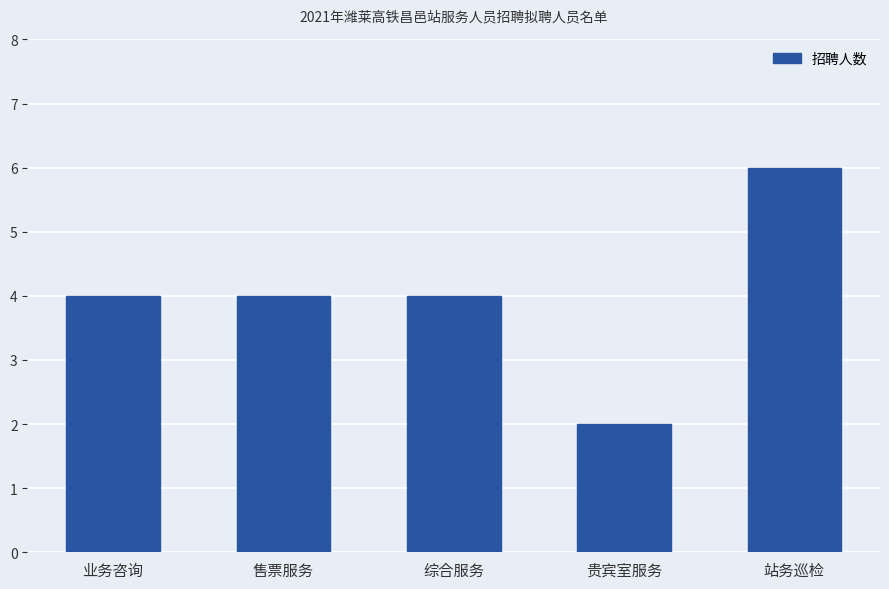

What is the ratio of the value at 售票服务 to the value at 综合服务?

1.0